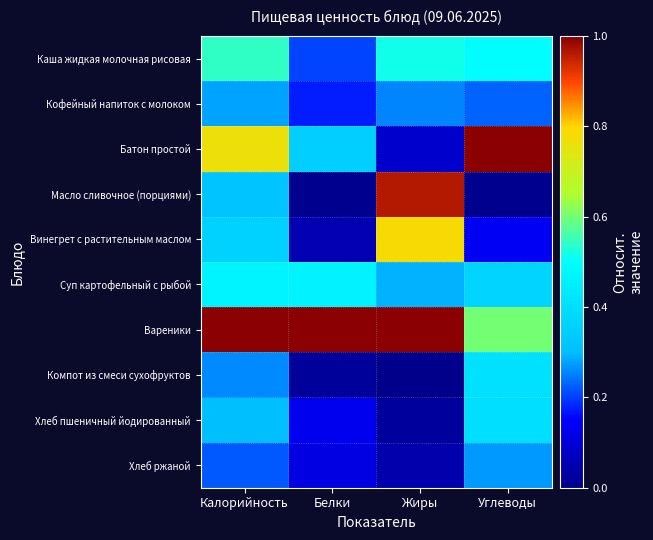

Which series has the largest total across all categories?

Вареники